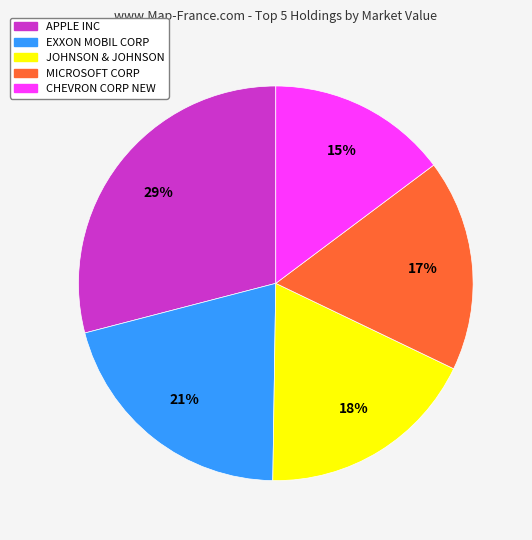

Count the number of slices in the pie.

5